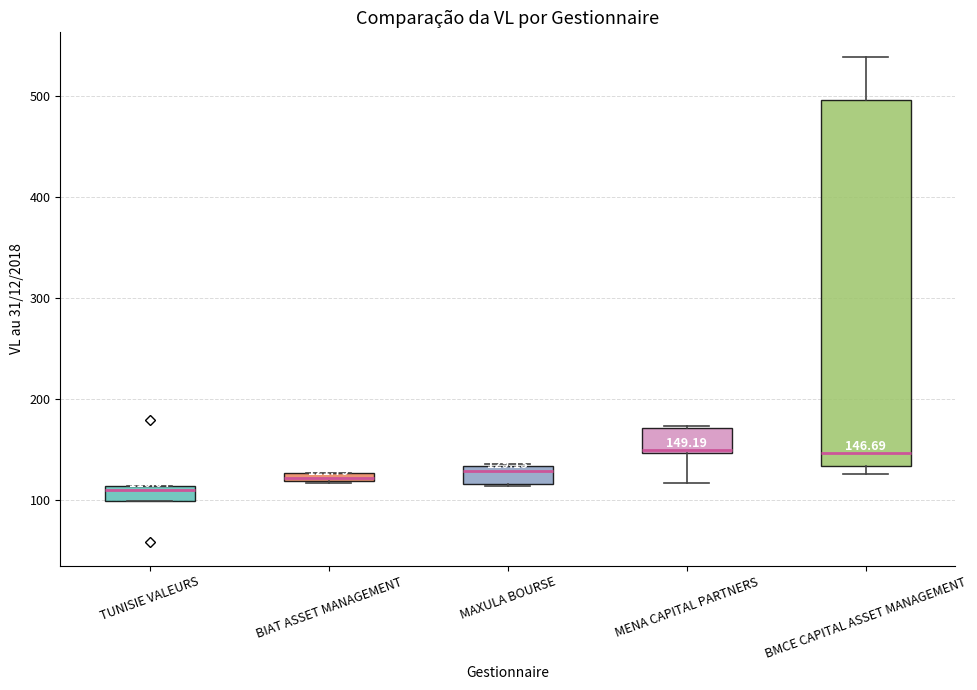

Comparing the boxes themselves (not the whiskers), which one is the tallest?

BMCE CAPITAL ASSET MANAGEMENT